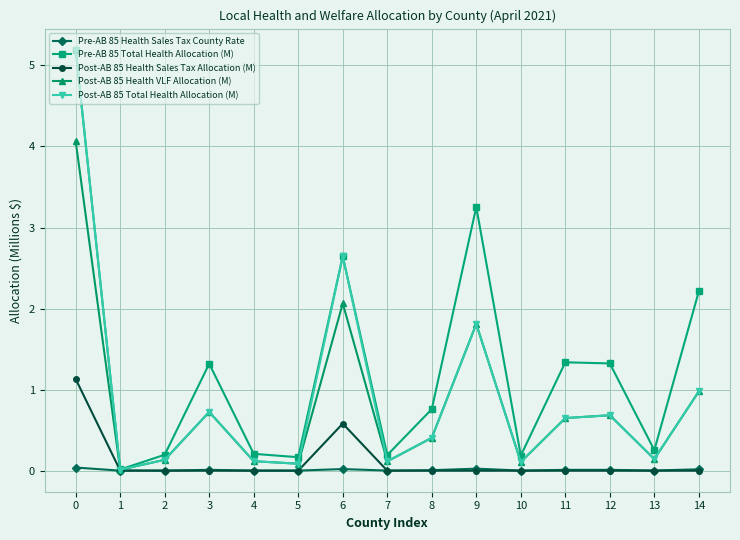

How many interior local valleys does the Post-AB 85 Health VLF Allocation (M) series have?

5